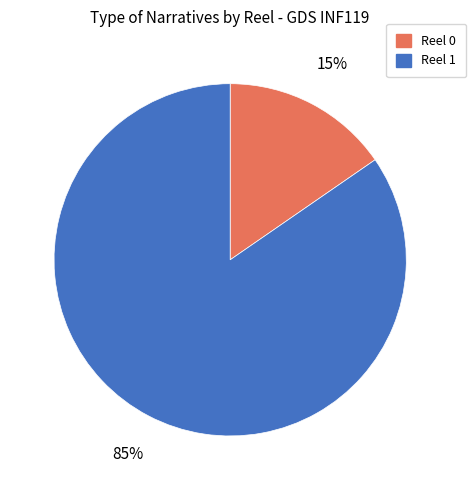

Which slice represents more than half of the pie?

Reel 1